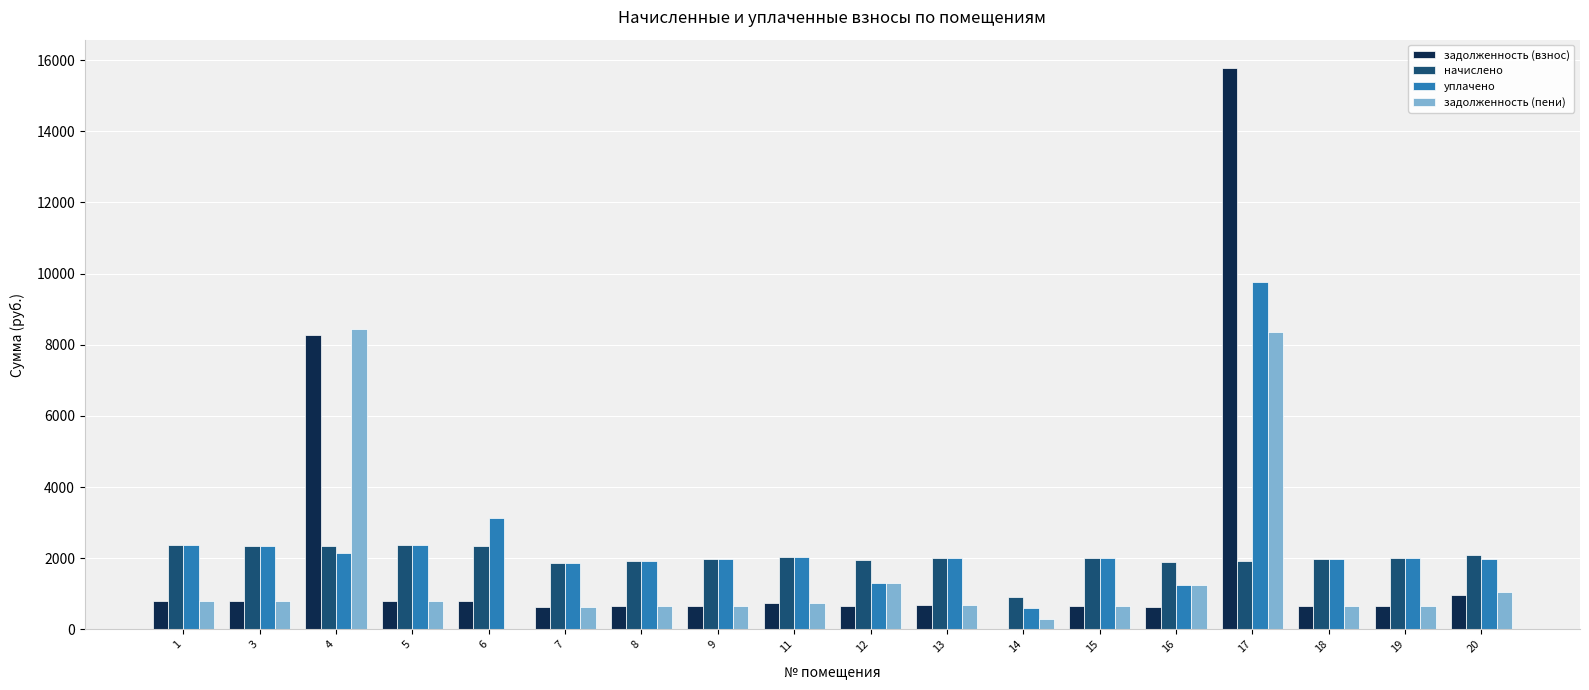

Does the chart contain stacked bars?

No